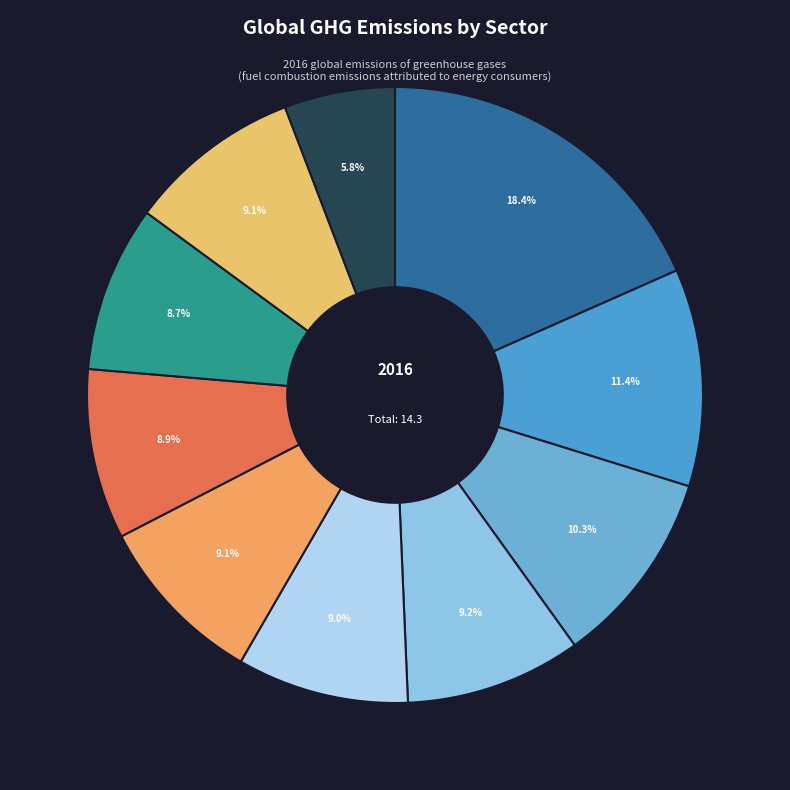

How many segments does this pie chart have?

10